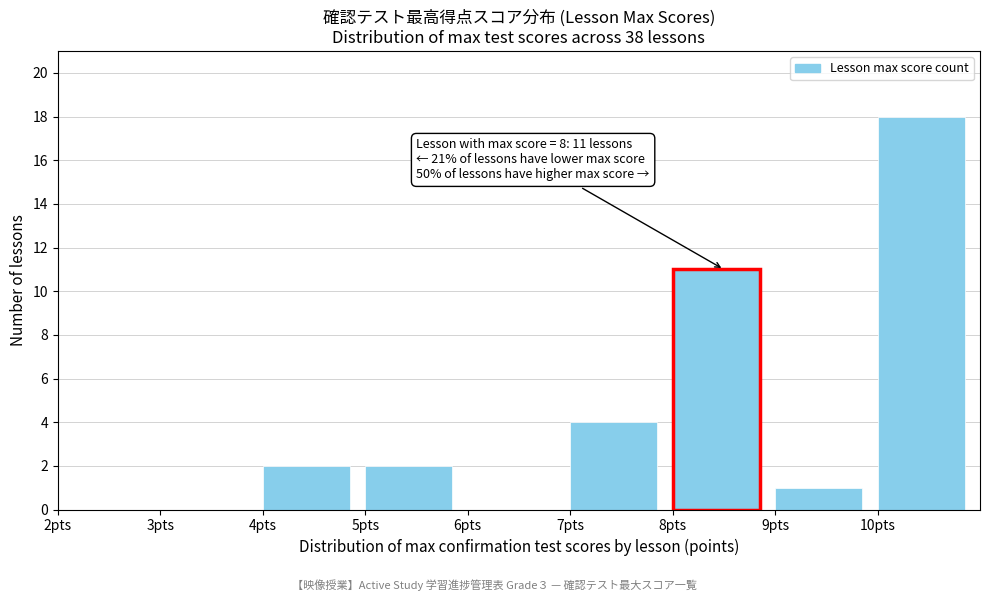

Which range on the x-axis has the tallest bar?

10 to 11